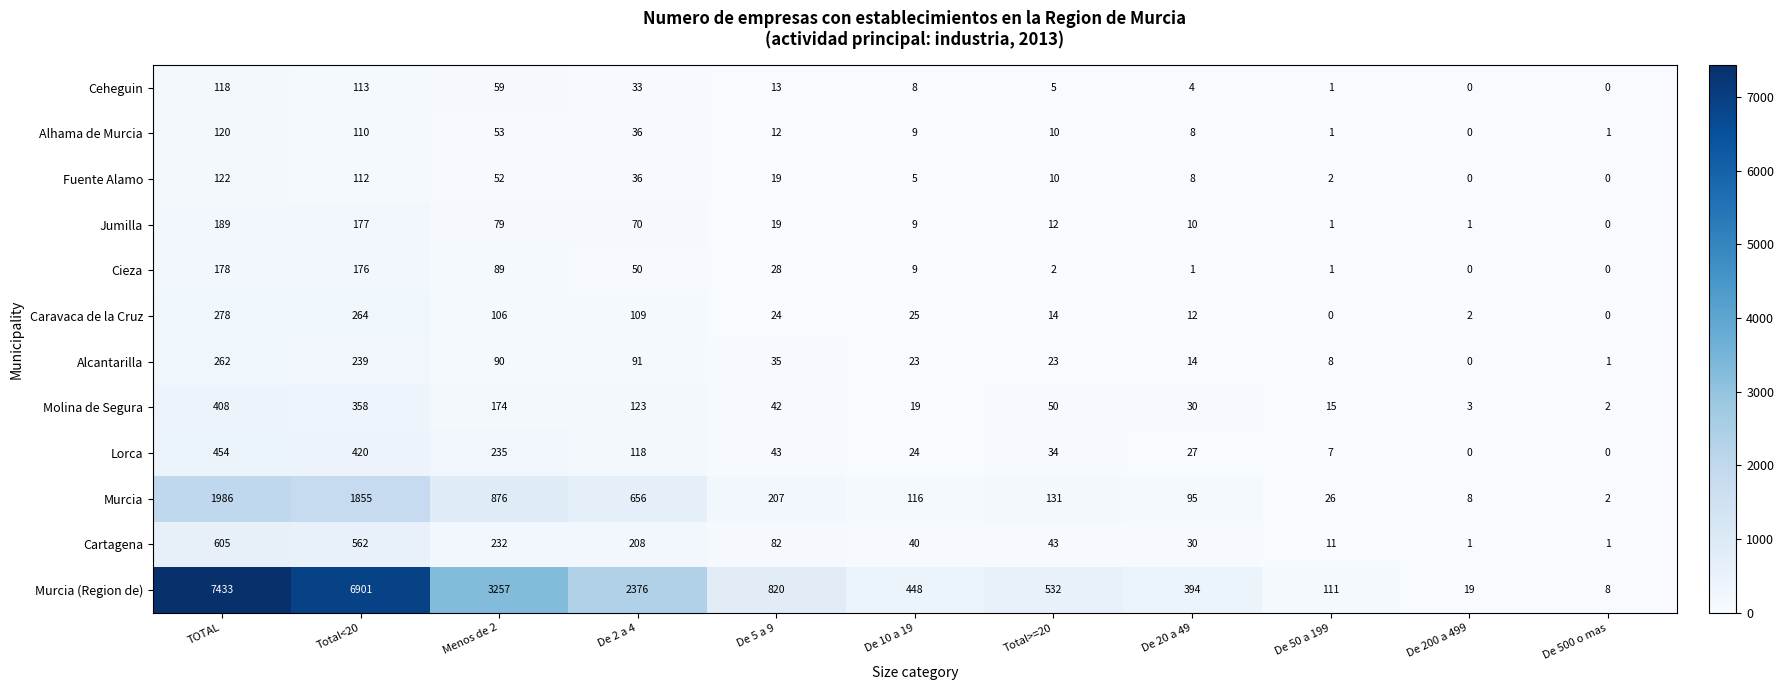

Which series changed the most between De 200 a 499 and De 500 o mas?

Murcia (Region de)